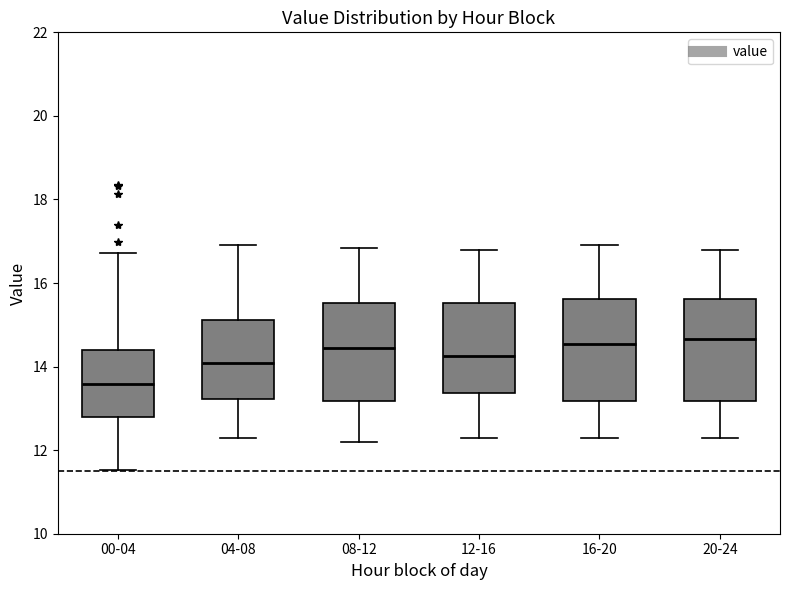

Reading left to right, transcribe this box plot: for each box, give where its median line is, the range the box spans, and where its two whiskers end, as read against the y-axis. The values are not printed on the chart, so give them approximately, as read against the axis.

00-04: median 13.6, box 12.8 to 14.4, whiskers 11.6 to 16.8
04-08: median 14.0, box 13.2 to 15.2, whiskers 12.4 to 17.0
08-12: median 14.4, box 13.2 to 15.6, whiskers 12.2 to 16.8
12-16: median 14.2, box 13.4 to 15.6, whiskers 12.4 to 16.8
16-20: median 14.6, box 13.2 to 15.6, whiskers 12.4 to 17.0
20-24: median 14.6, box 13.2 to 15.6, whiskers 12.4 to 16.8